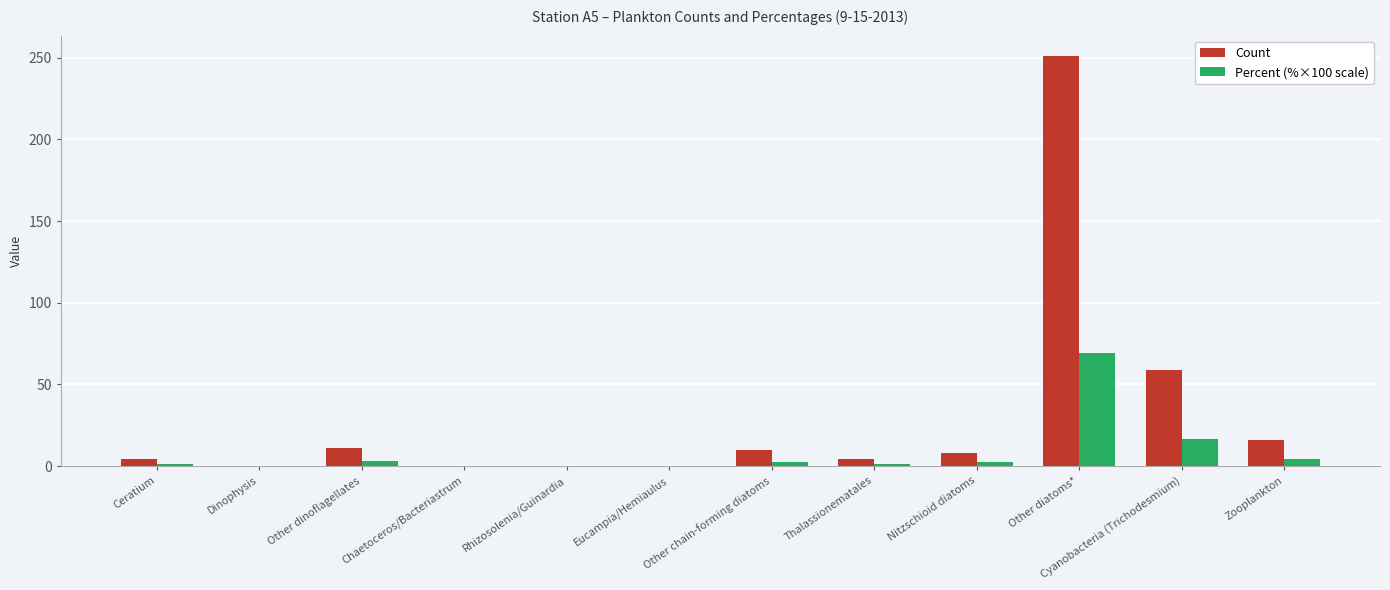

What is the sum of the Percent (%×100 scale) values at Rhizosolenia/Guinardia and Other diatoms*?

69.1